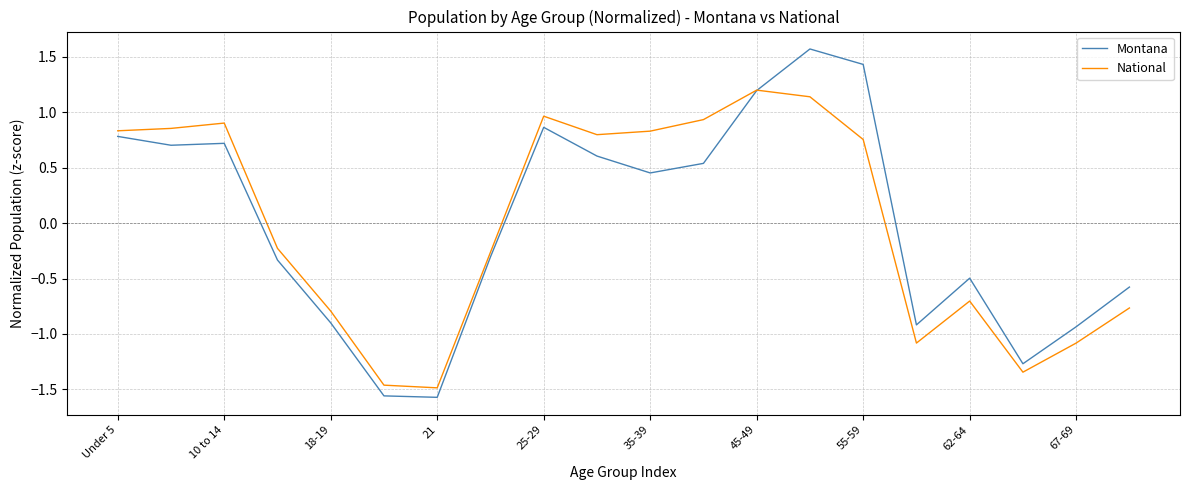

What is the highest value of the National series?

1.2